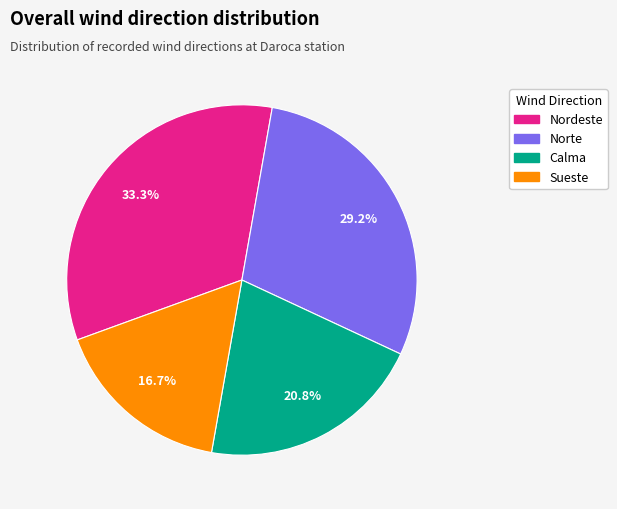

To the nearest percent, what percentage of the pie is Norte?

29%